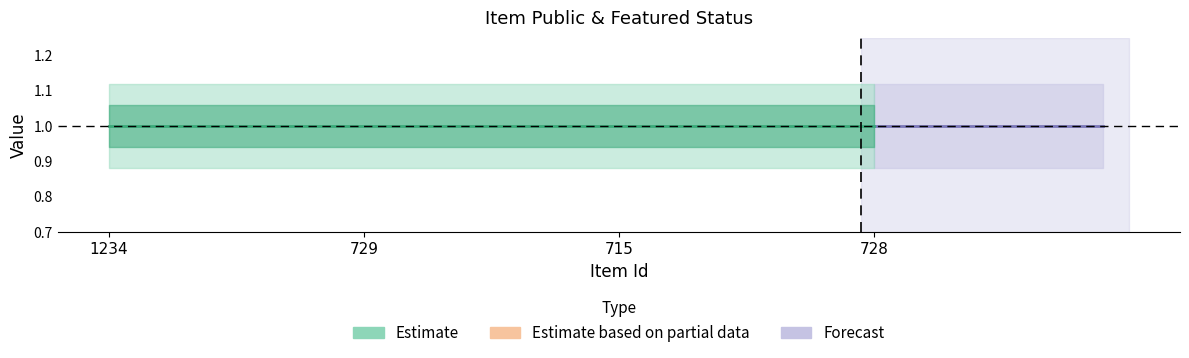

What value does the public series have at 729?

1